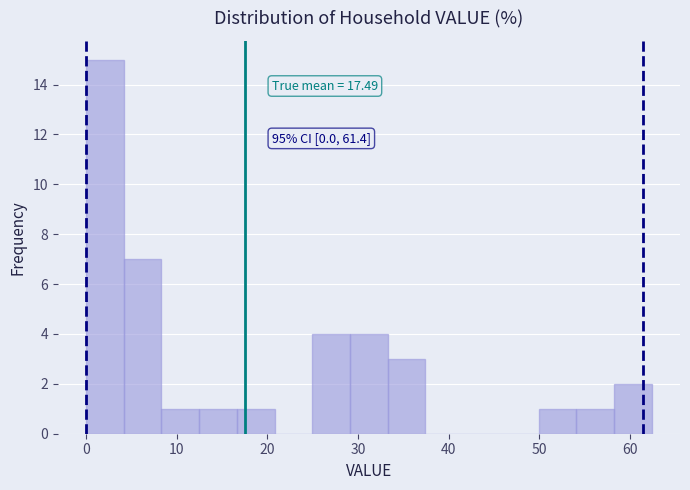

Over which range of the x-axis is the bar tallest?

0 to 4